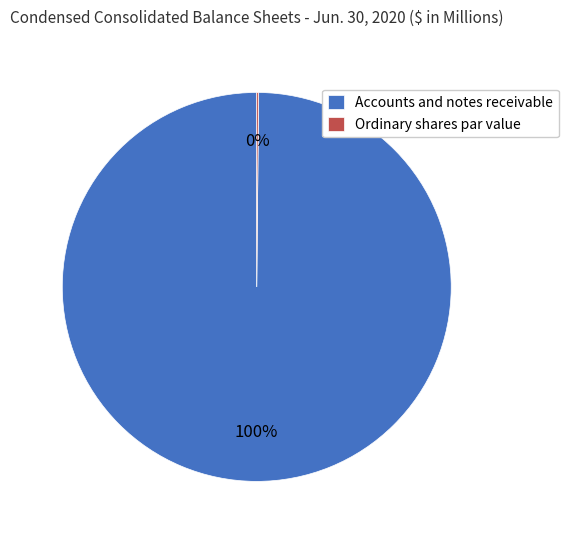

Is it true that Accounts and notes receivable is 100% of the pie?

True